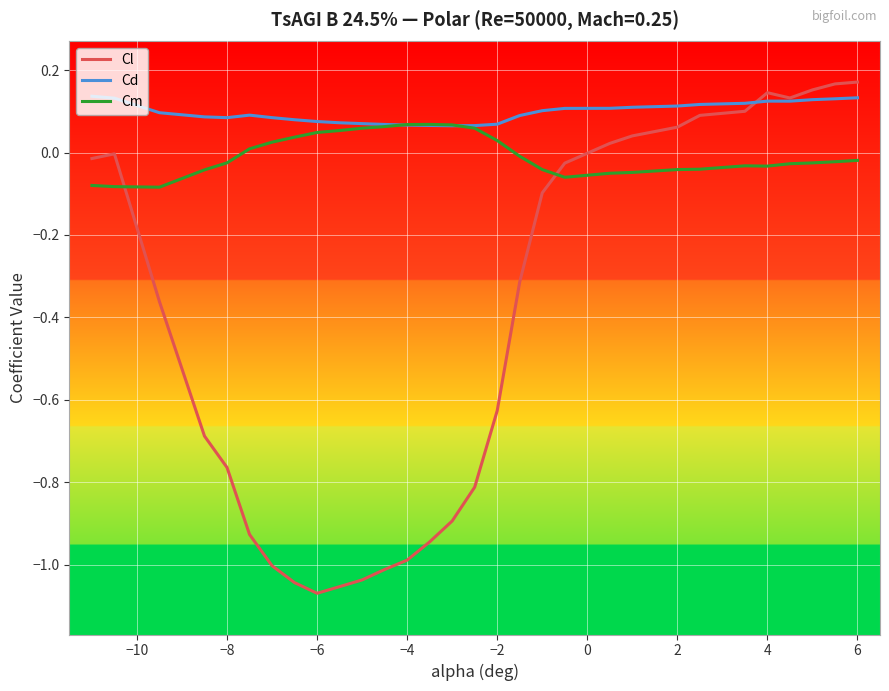

True or false: Cm and Cl intersect in this chart.

True